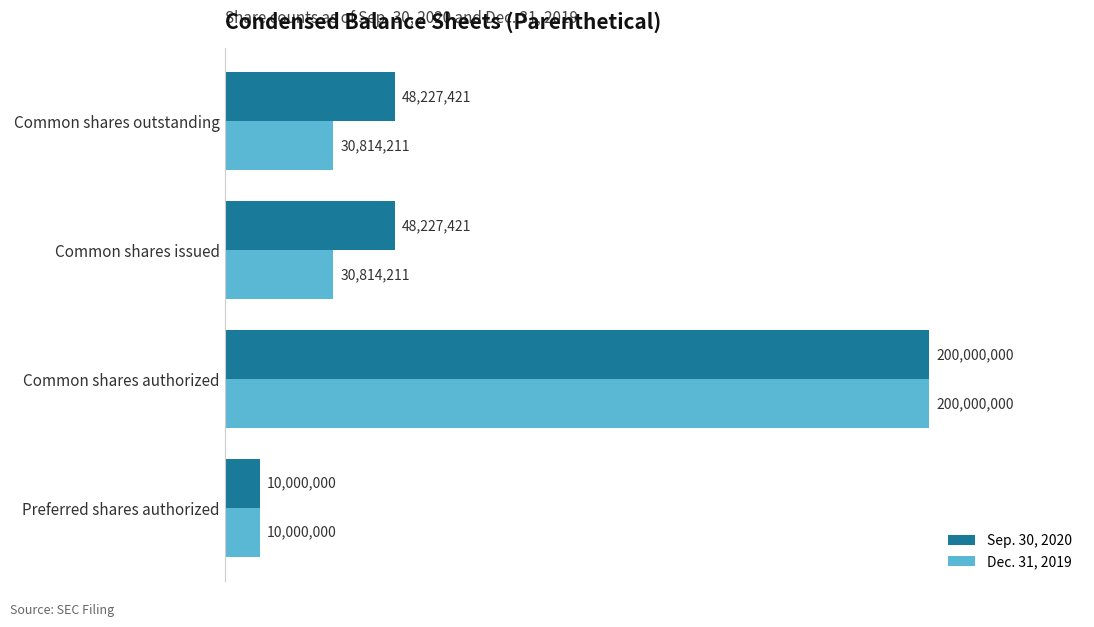

Which series has the largest total across all categories?

Sep. 30, 2020